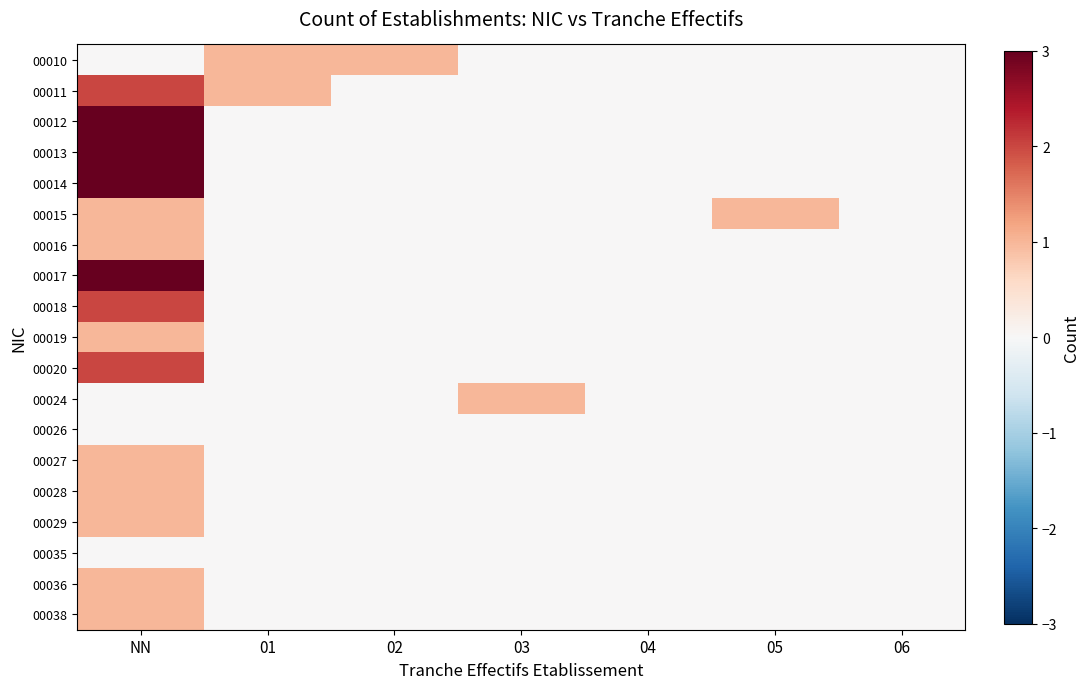

What is the spread (max minus min) of values at 01?

1